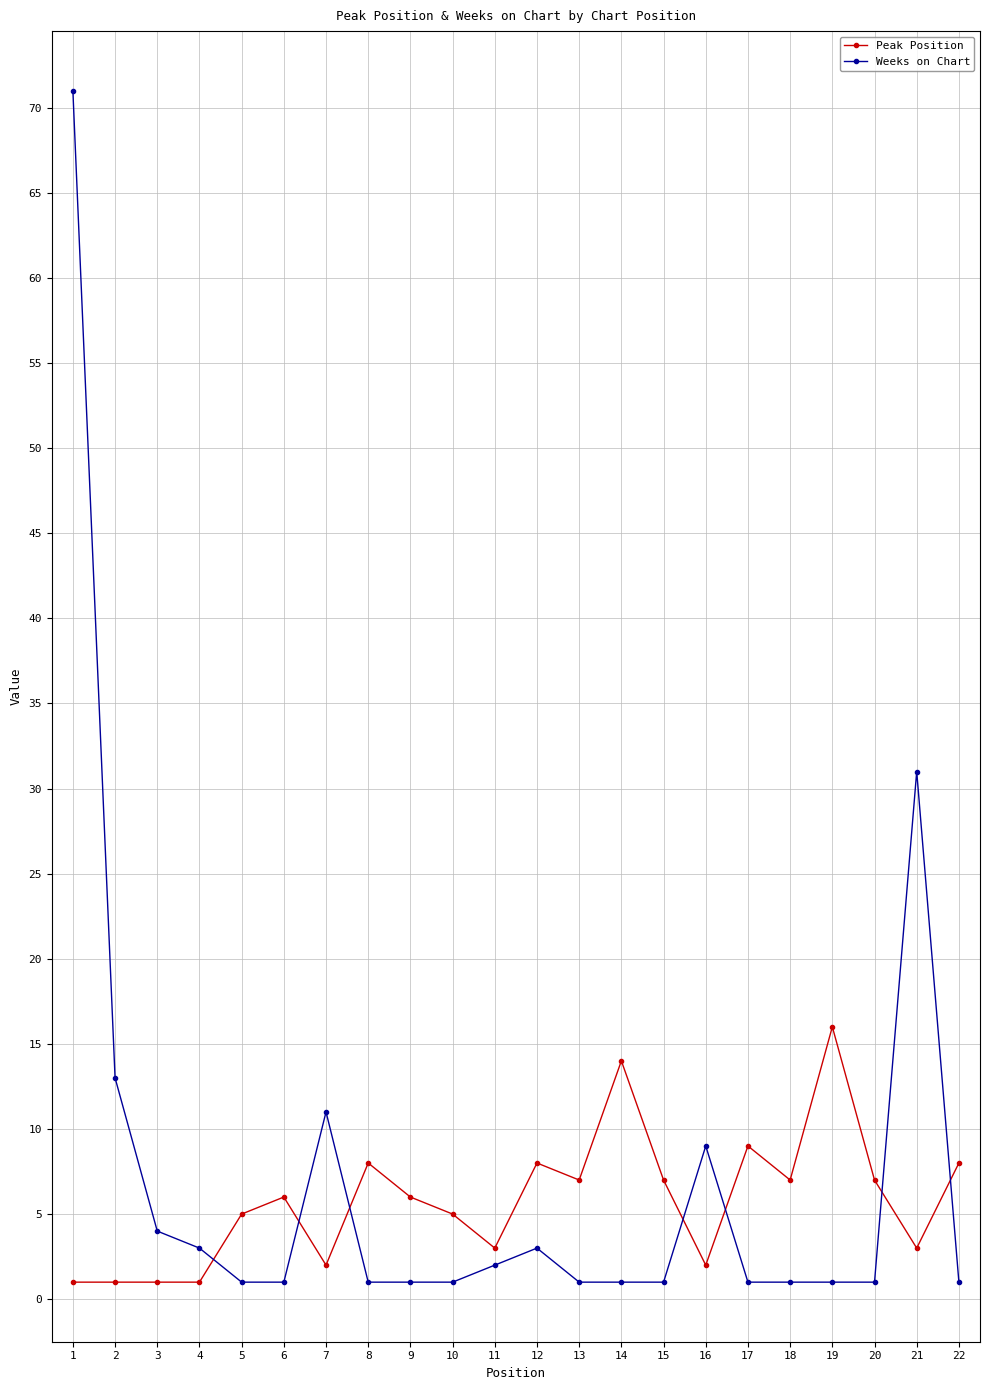

Where do Peak Position and Weeks on Chart first cross each other?

4 and 5